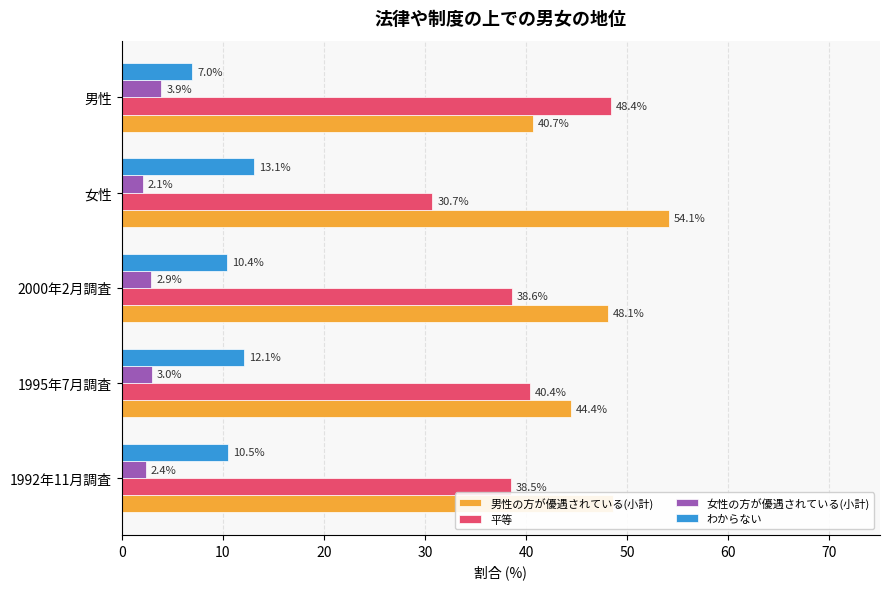

What is the average value of the 男性の方が優遇されている(小計) series?

47.2